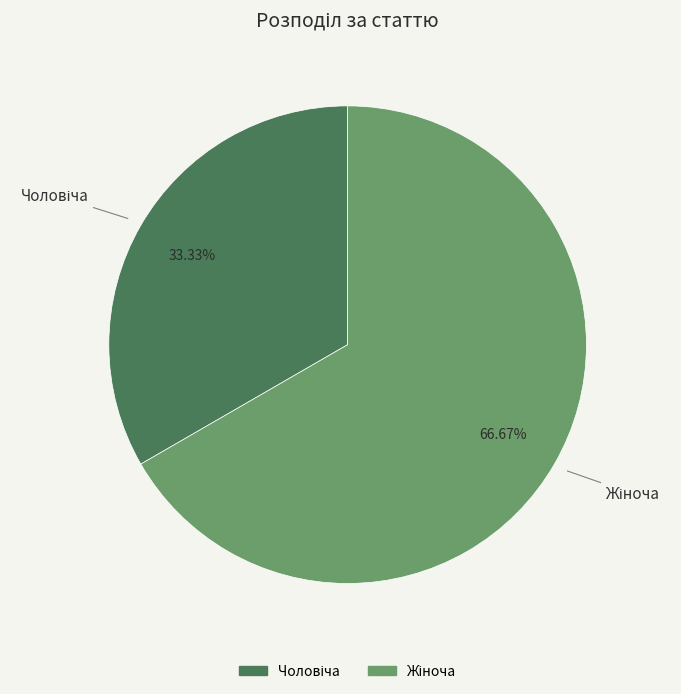

Is there any slice that represents more than half of the pie?

Yes